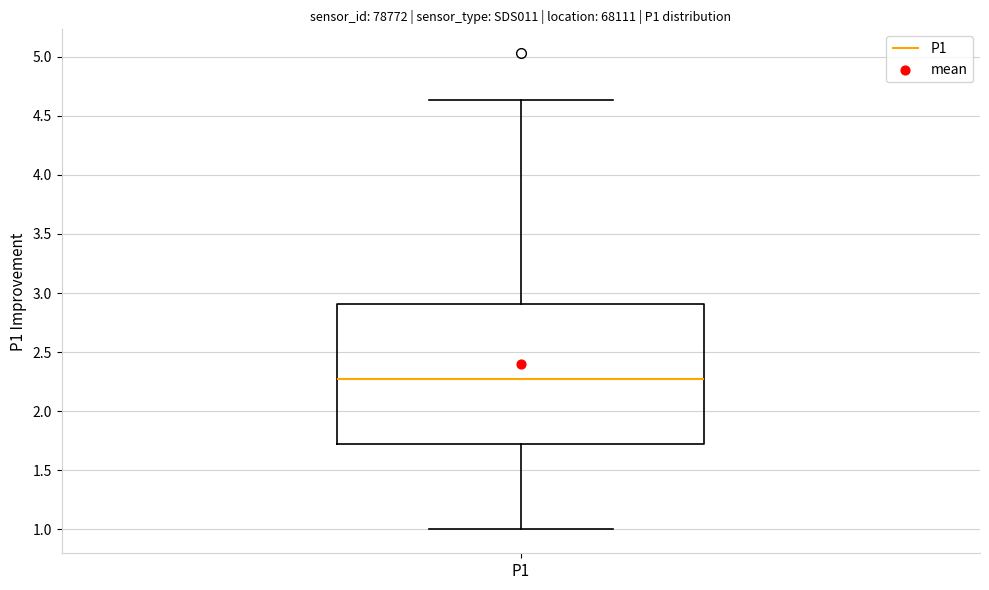

Read this box plot against the y-axis: the position of the median line, the range covered by the box, and the ends of both whiskers. The values are not printed on the chart, so give them approximately, as read against the axis.

median 2.30, box 1.70 to 2.90, whiskers 1.00 to 4.65